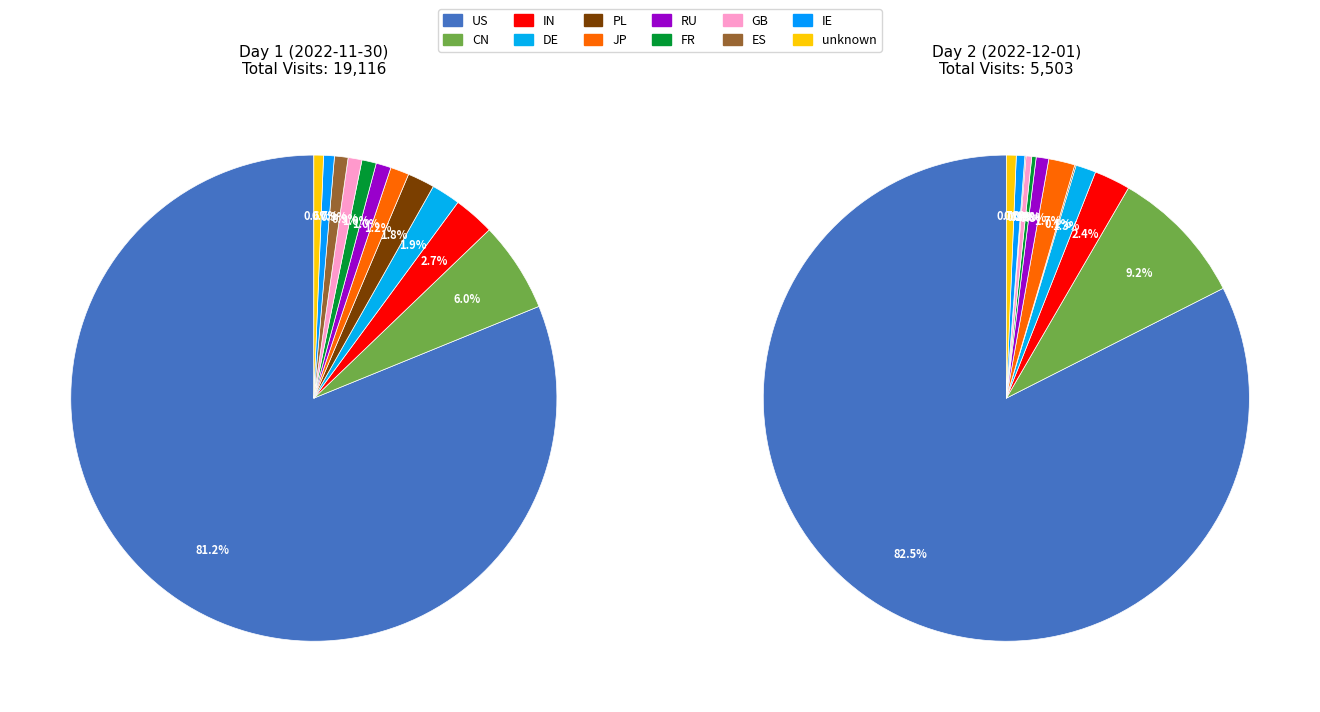

The DE slice represents 15% of the pie. True or false?

False